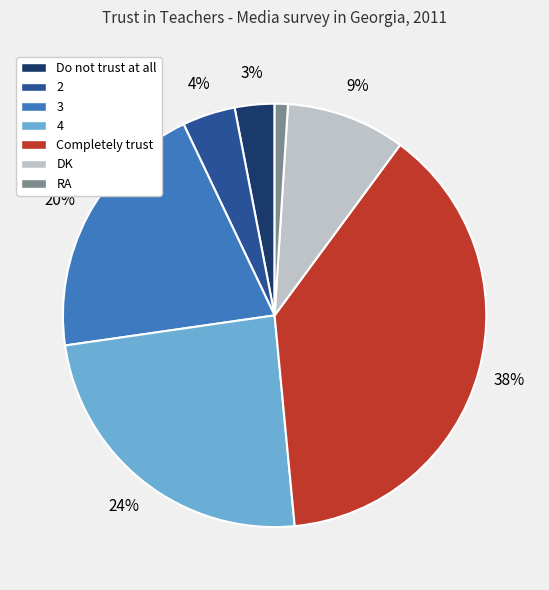

The 3 slice represents 27% of the pie. True or false?

False